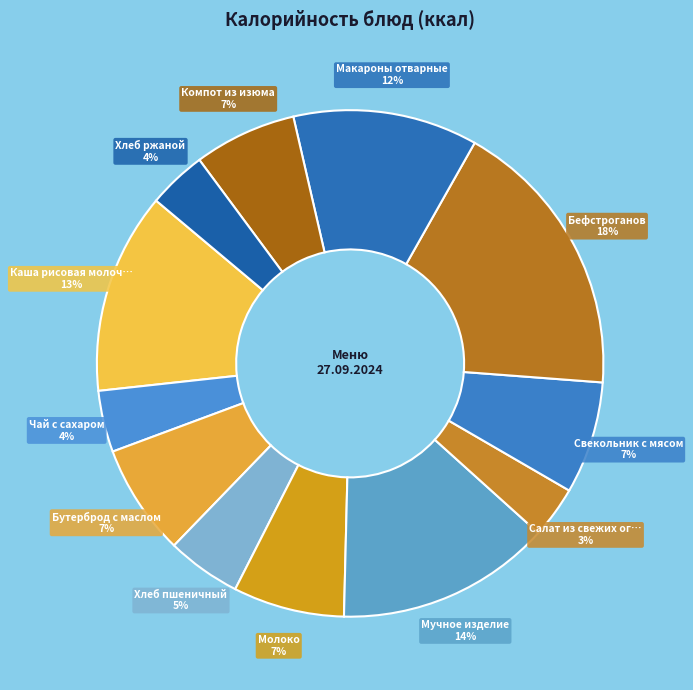

How many segments does this pie chart have?

12